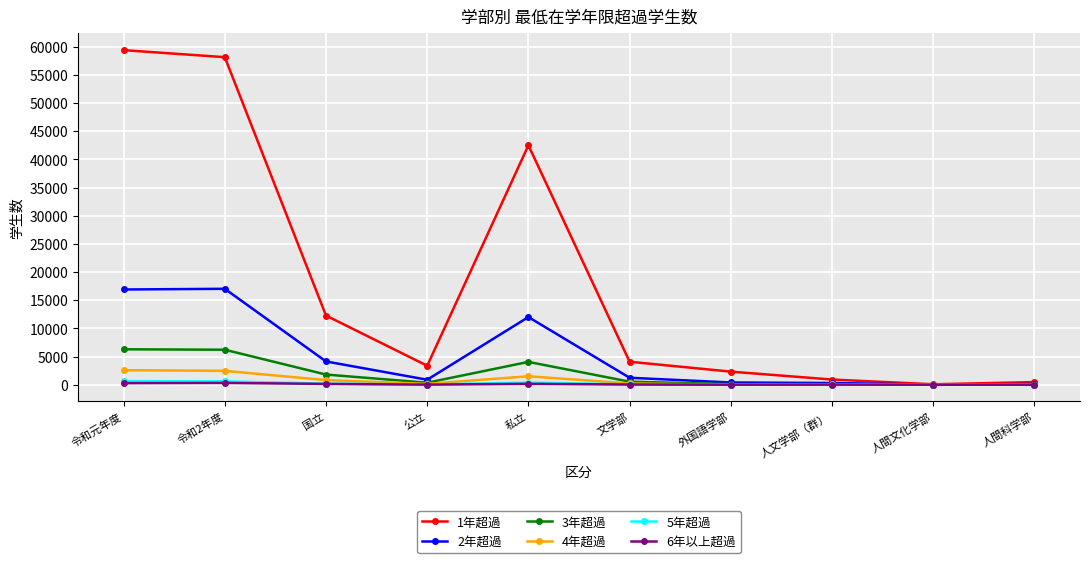

Which series has the largest total across all categories?

1年超過